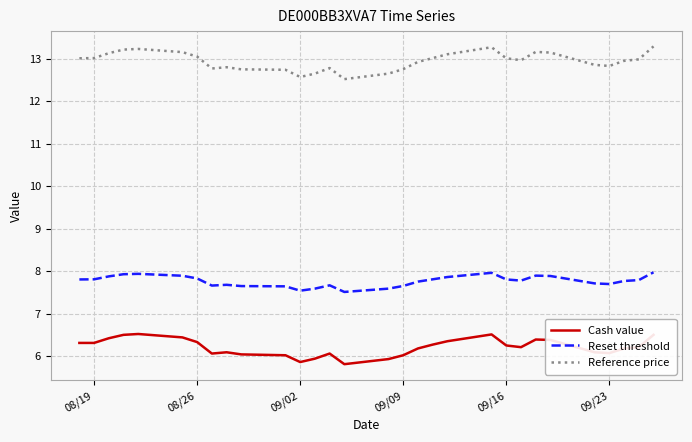

List the series in order of their peak value, lowest first.

Cash value, Reset threshold, Reference price